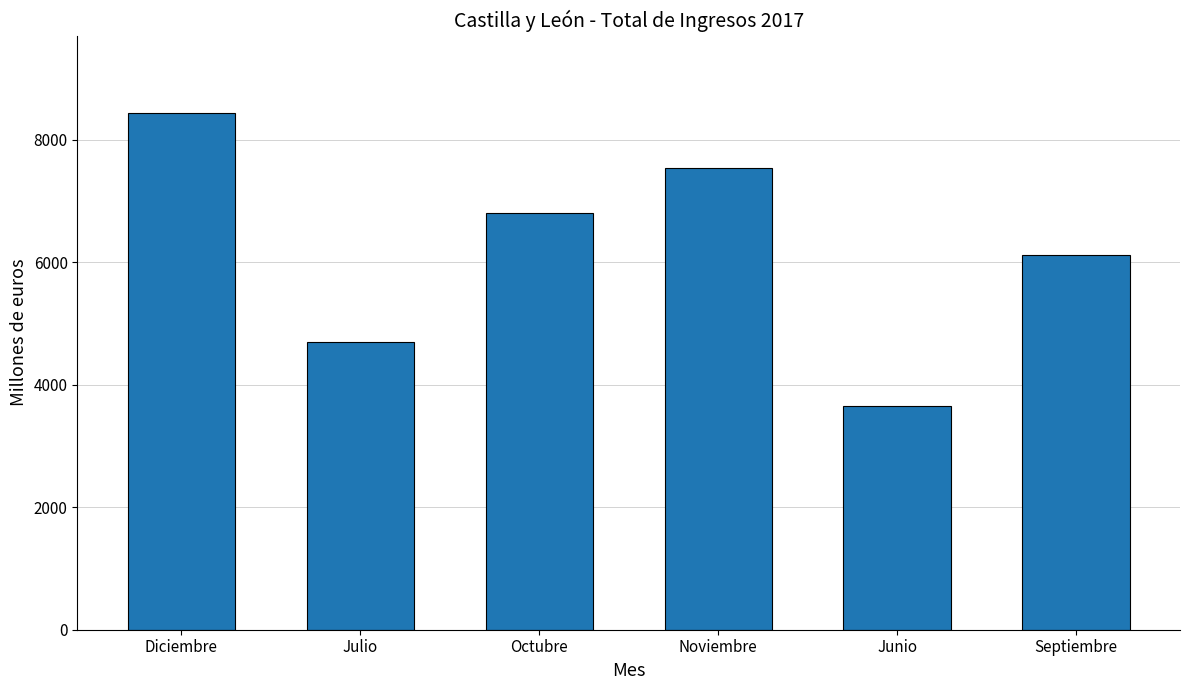

What is the difference between the second highest and second lowest values?

2850